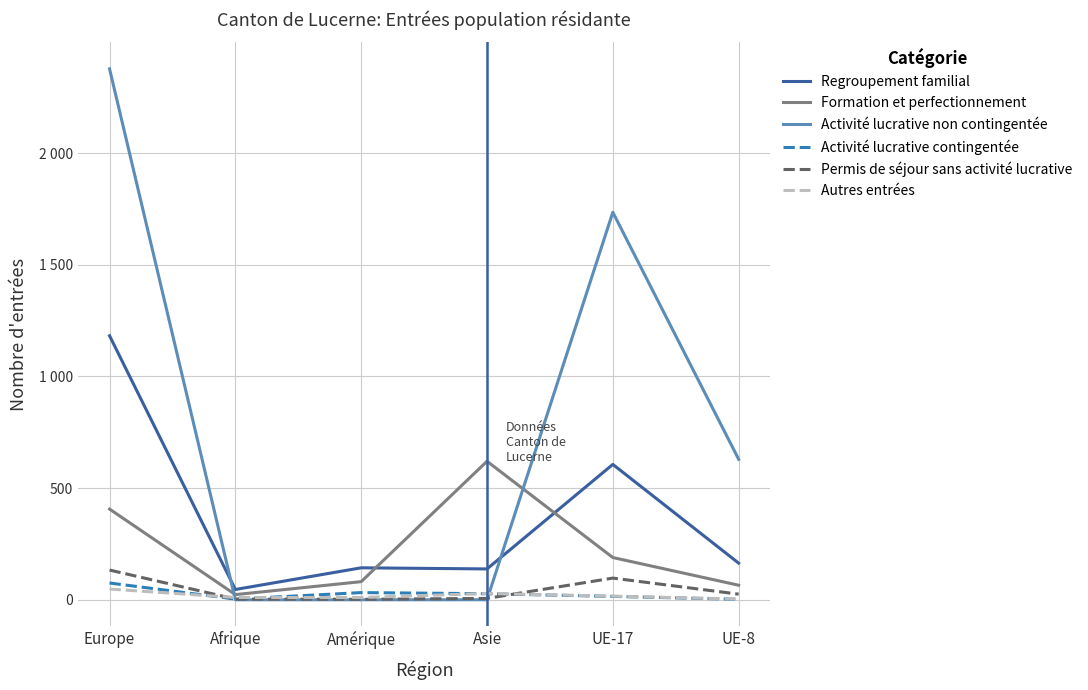

At UE-17, list the series in order from largest to smallest.

Activité lucrative non contingentée, Regroupement familial, Formation et perfectionnement, Permis de séjour sans activité lucrative, Autres entrées, Activité lucrative contingentée